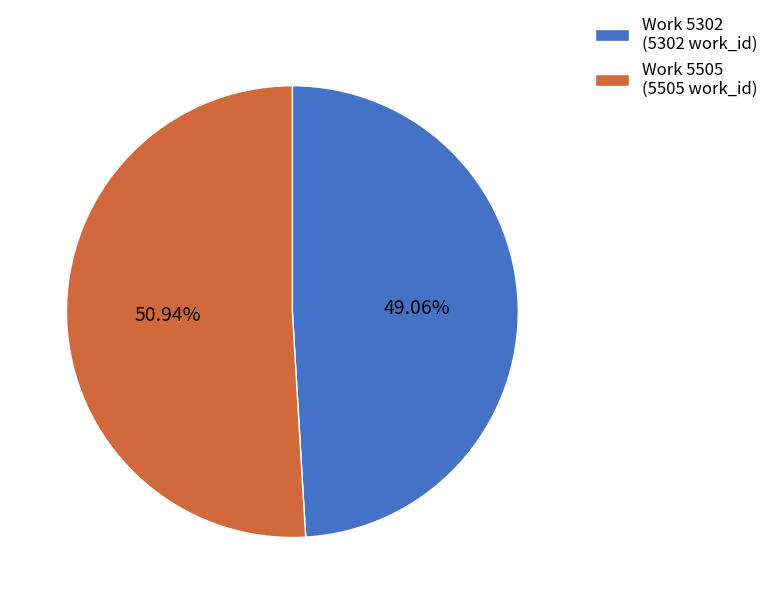

The Work 5302 slice represents 49% of the pie. True or false?

True